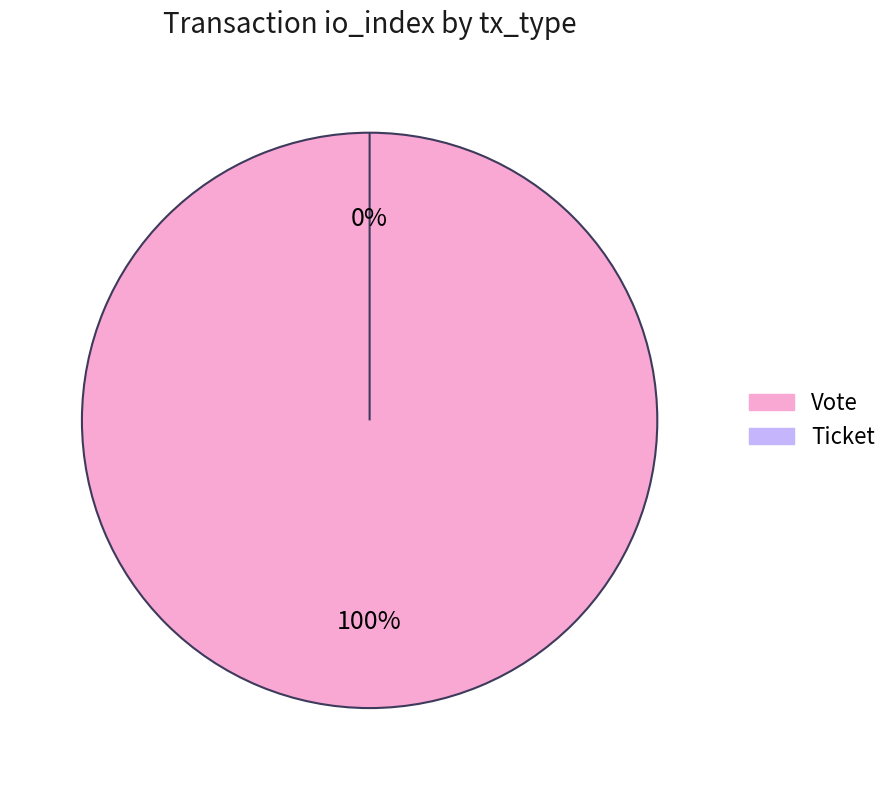

What is the change in value from Vote to Ticket?

-1